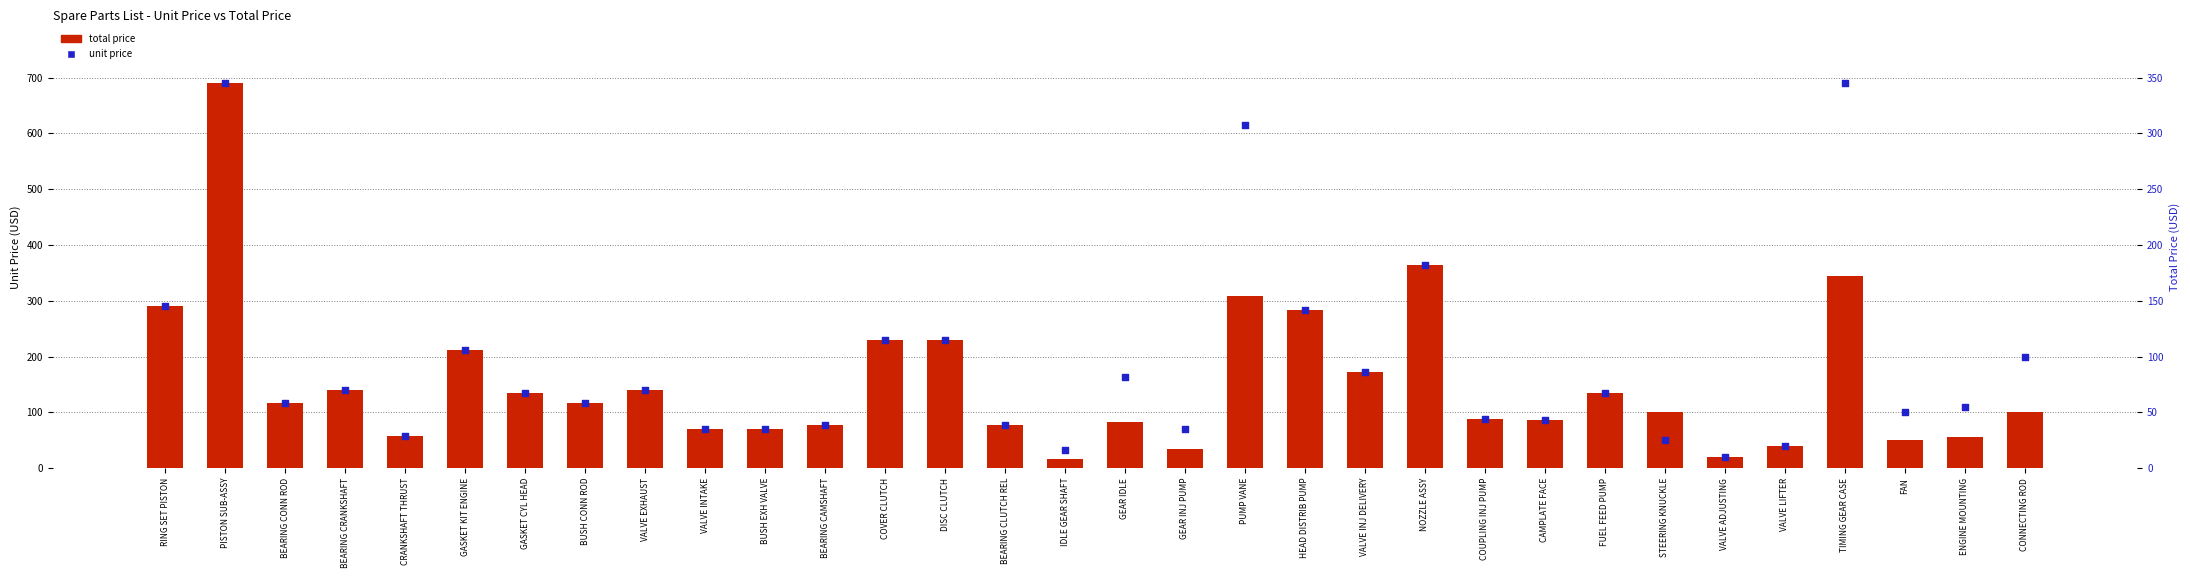

Which series contains the highest Y value?

total price